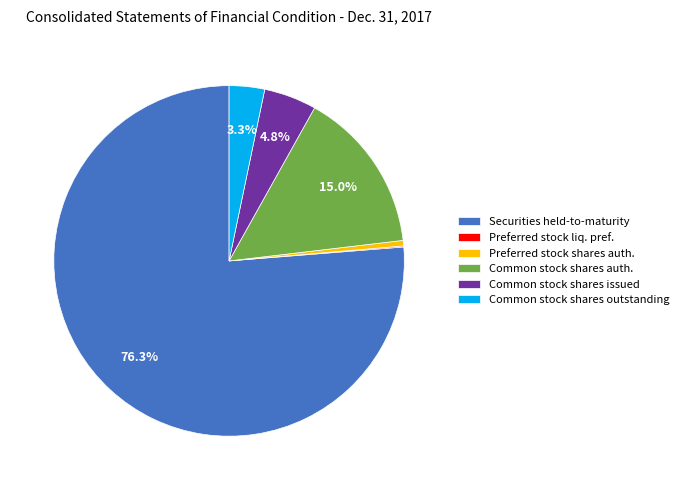

Which category accounts for the majority?

Securities held-to-maturity